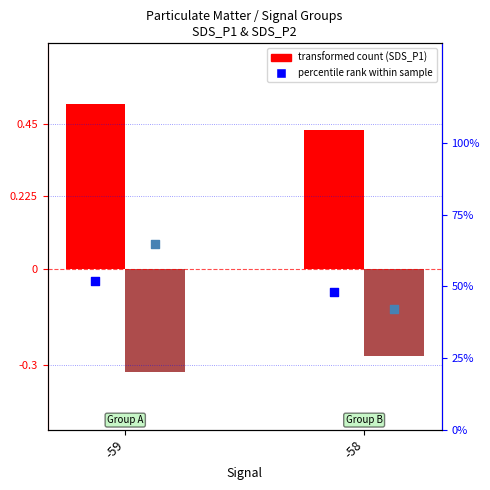

Which series reaches the minimum Y coordinate?

SDS_P2 (transformed count)